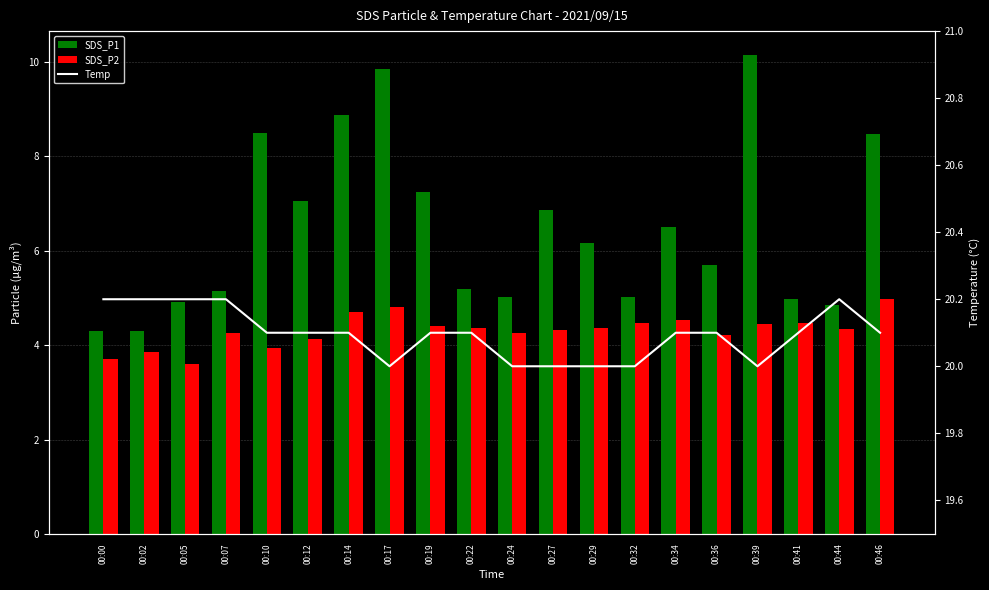

Reading left to right, transcribe all the data shown in this chart.

SDS_P1: 4.3	4.3	4.9	5.2	8.5	7.0	8.9	9.8	7.2	5.2	5.0	6.9	6.2	5.0	6.5	5.7	10.2	5.0	4.8	8.5
SDS_P2: 3.7	3.9	3.6	4.2	4.0	4.1	4.7	4.8	4.4	4.4	4.2	4.3	4.4	4.5	4.5	4.2	4.5	4.5	4.3	5.0
Temp: 20.2	20.2	20.2	20.2	20.1	20.1	20.1	20.0	20.1	20.1	20.0	20.0	20.0	20.0	20.1	20.1	20.0	20.1	20.2	20.1